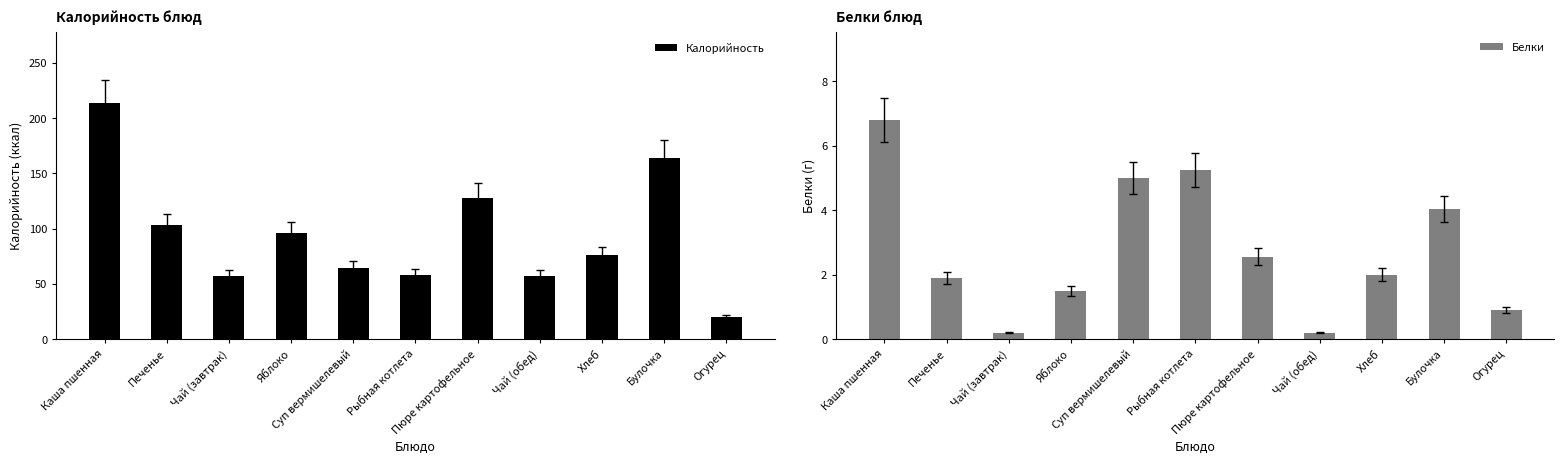

What is the greatest value displayed?

213.4